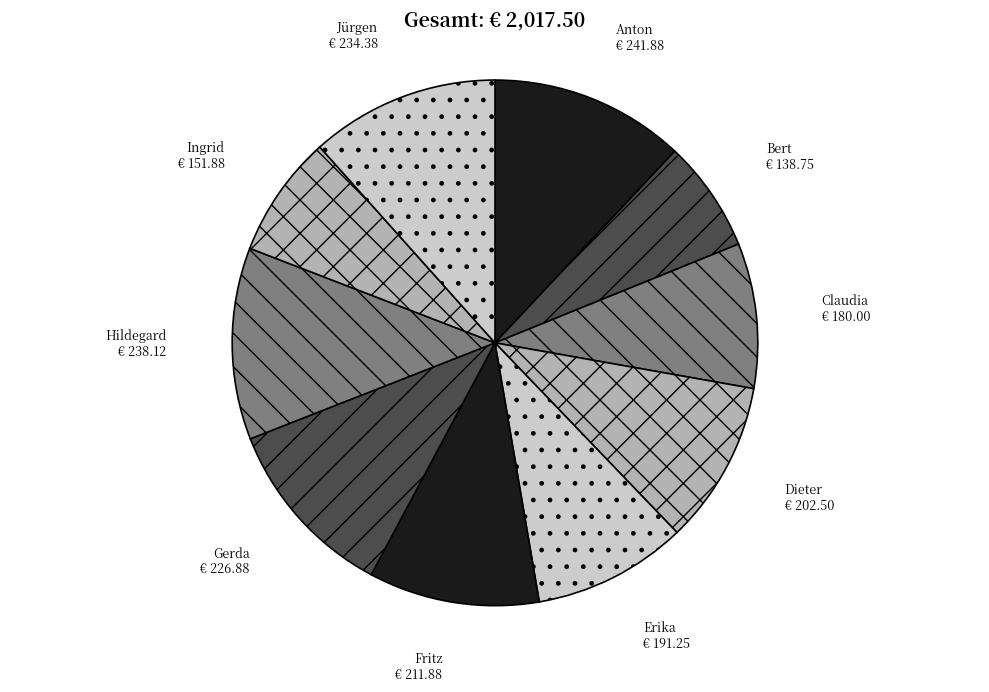

Which category has the smallest portion of the pie?

Bert